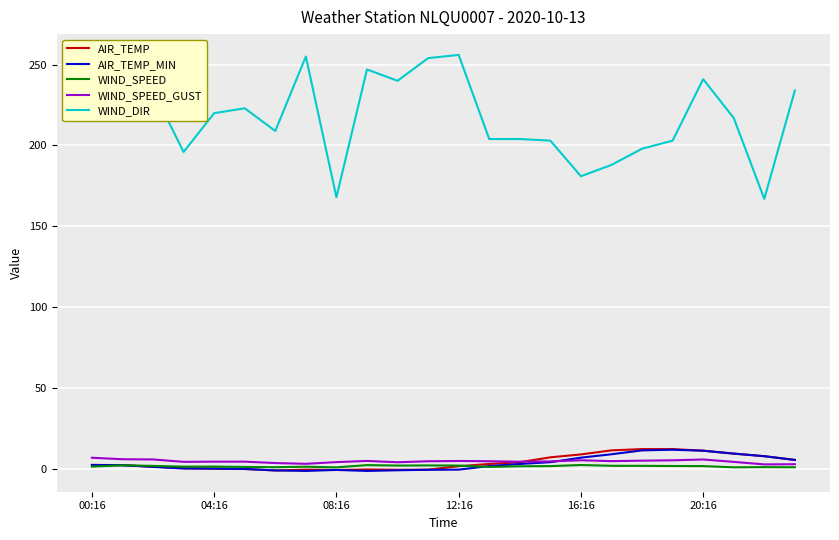

Which series has the largest total across all categories?

WIND_DIR